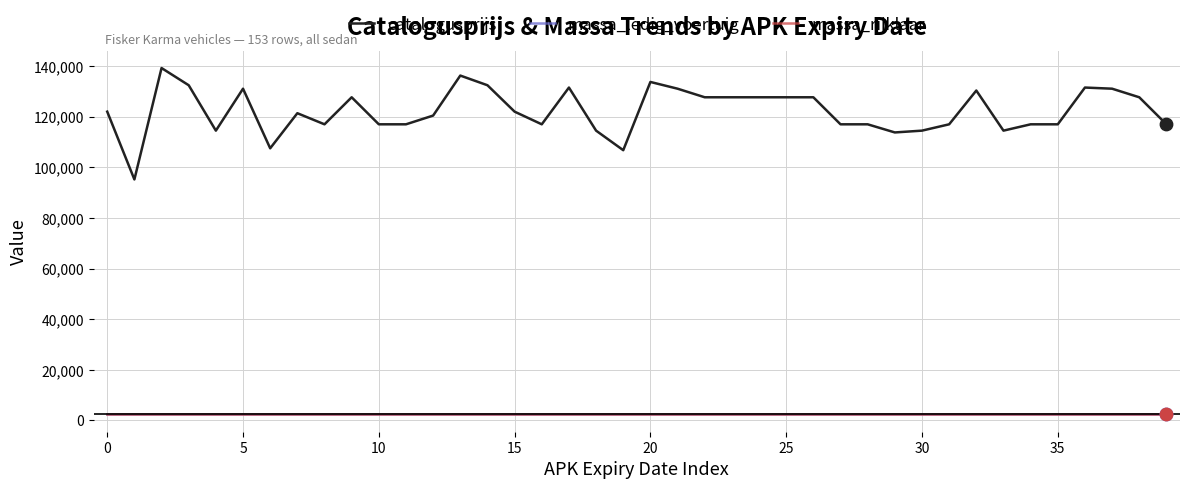

Which series has the largest total across all categories?

catalogusprijs